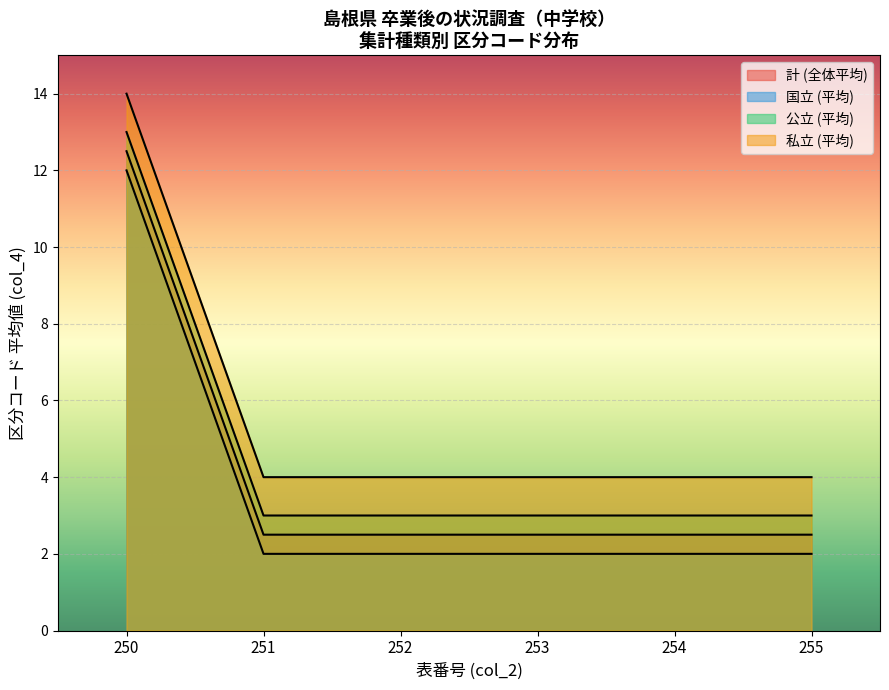

How many lines are shown in the chart?

4